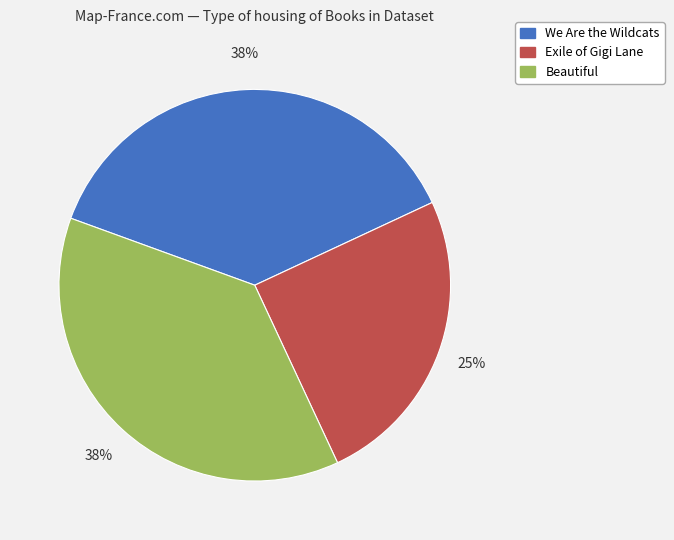

To the nearest percent, what is the combined percentage of We Are the Wildcats and Beautiful?

75%